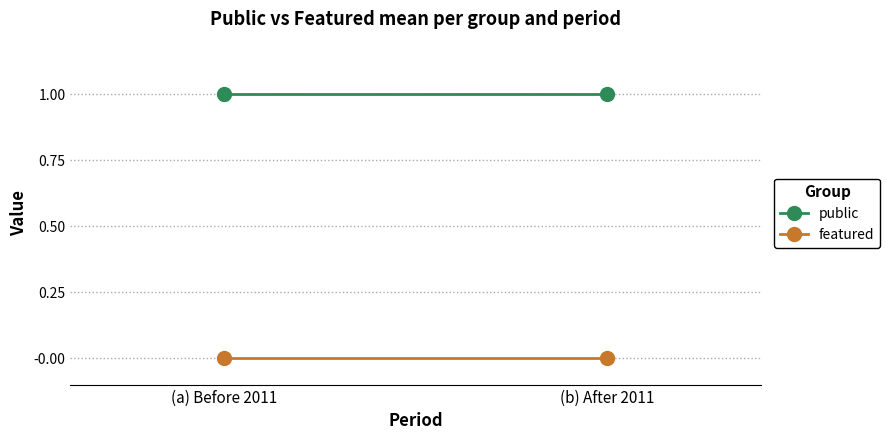

What is the label of the 1st point from the left?

(a) Before 2011